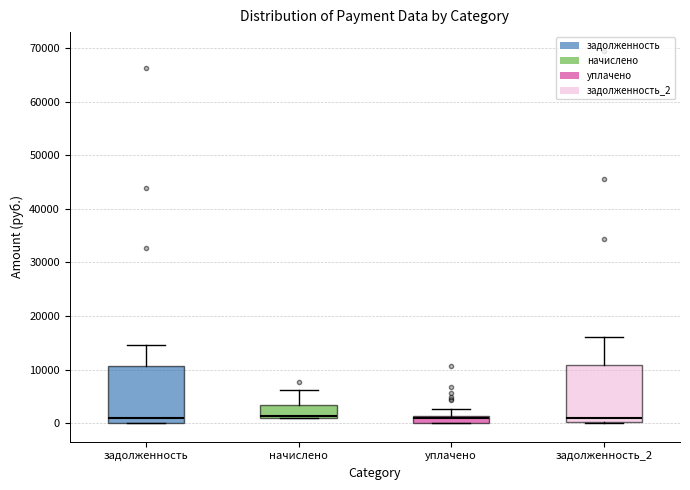

Where is the upper edge of the box for начислено on the y-axis? The values are not printed on the chart, so give them approximately, as read against the axis.

3000